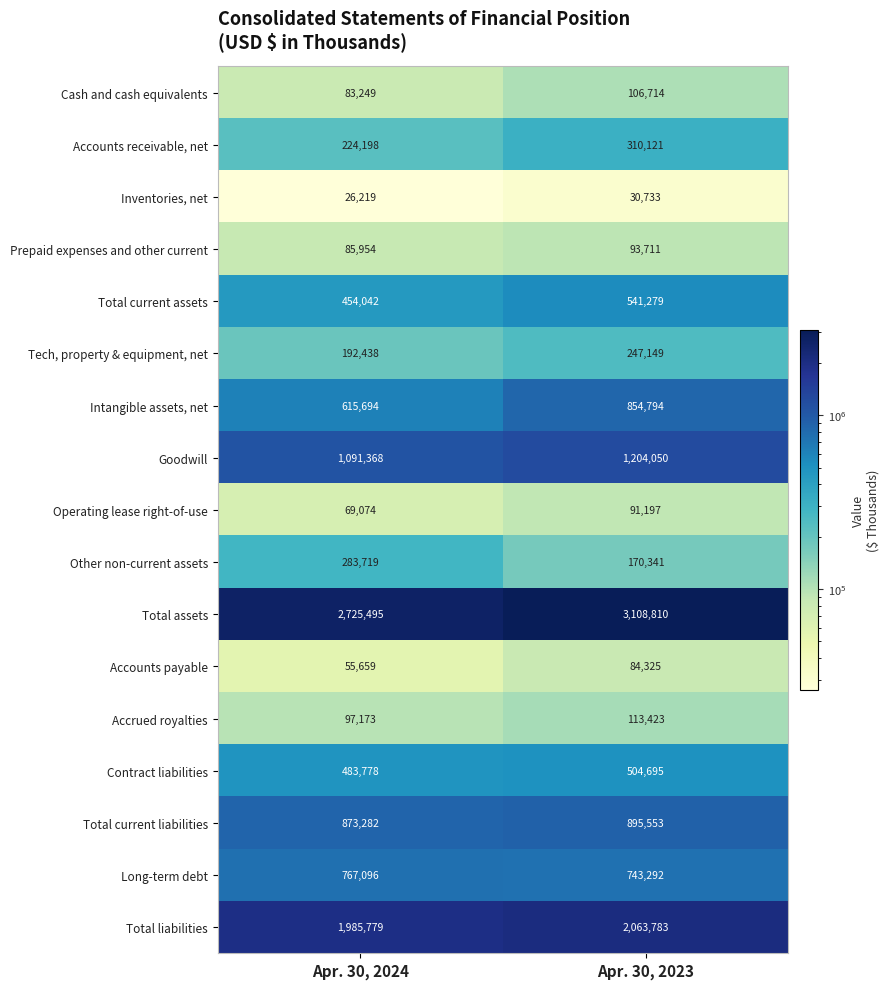

List the series in order of their peak value, highest first.

Total assets, Total liabilities, Goodwill, Total current liabilities, Intangible assets, net, Long-term debt, Total current assets, Contract liabilities, Accounts receivable, net, Other non-current assets, Tech, property & equipment, net, Accrued royalties, Cash and cash equivalents, Prepaid expenses and other current, Operating lease right-of-use, Accounts payable, Inventories, net